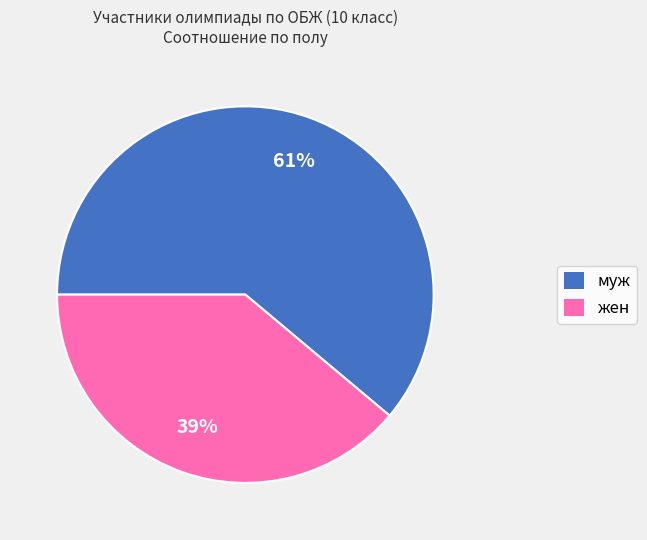

Approximately how many times larger is the value at муж compared to жен?

1.6